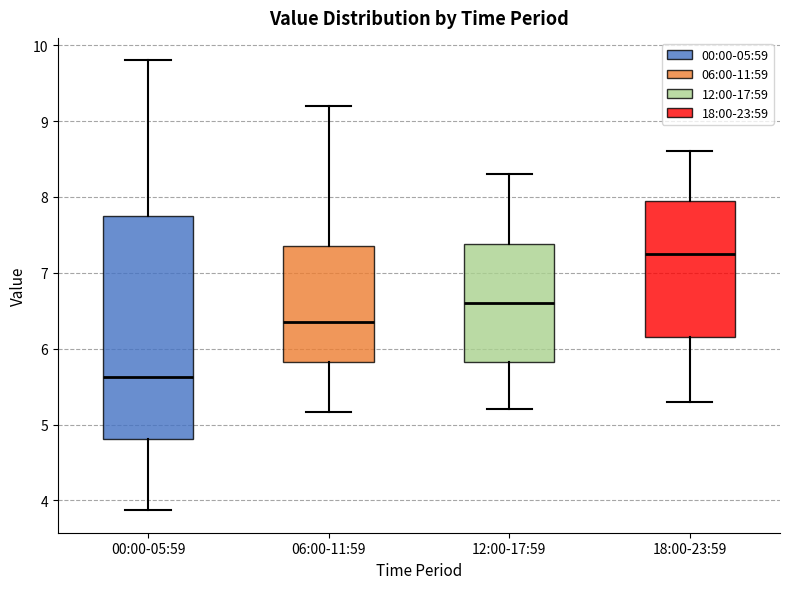

Which box is the tallest, from its lower edge to its upper edge?

00:00-05:59